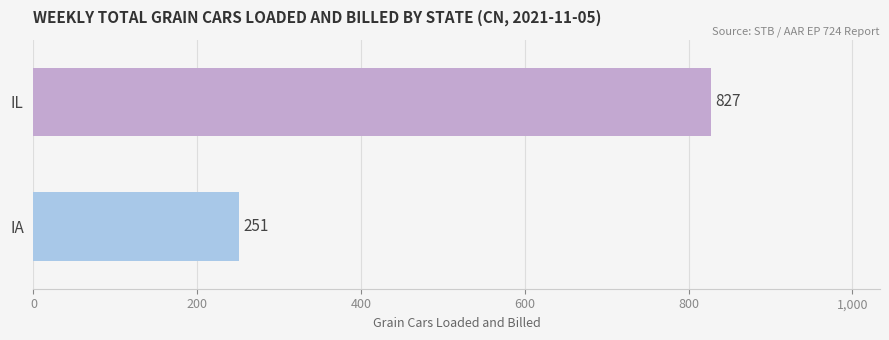

What is the minimum value shown in the chart?

251